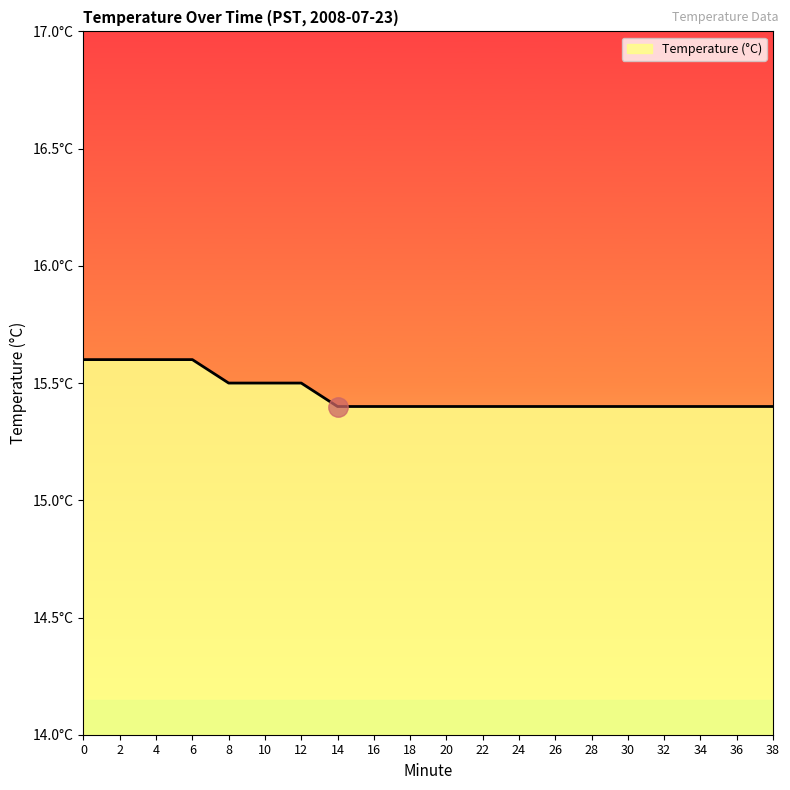

Does the chart have visible grid lines?

No